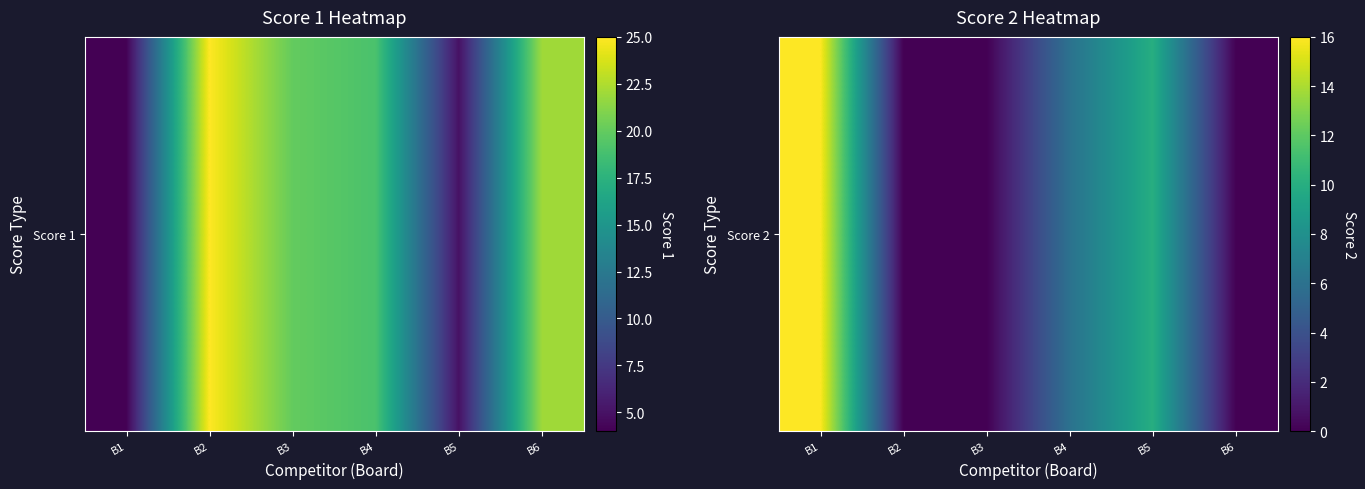

Reading right to left, list all the values displayed in this chart.

B6=0	B5=10	B4=6	B3=0	B2=0	B1=16